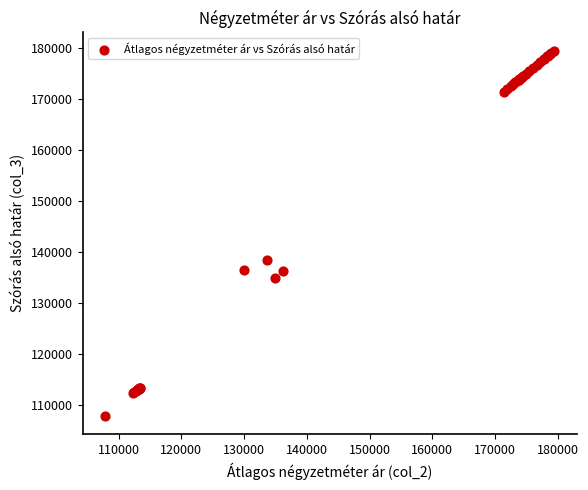

What Y value in the scatter plot is closest to 143635?

138468